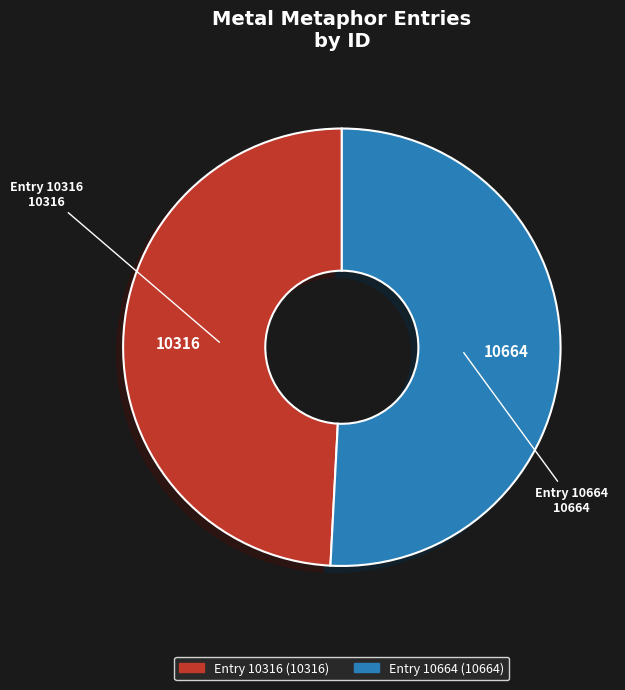

Is there any slice that represents more than half of the pie?

Yes